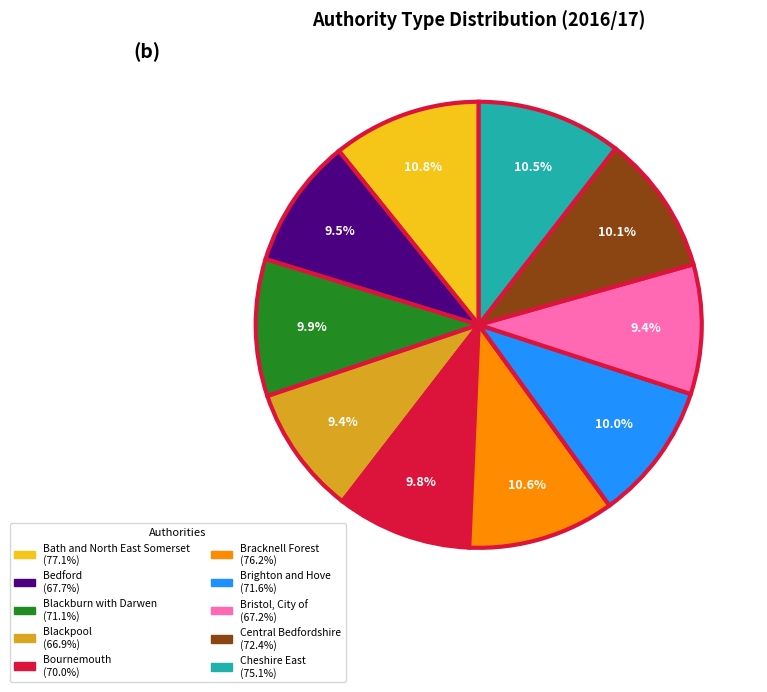

Which has a higher value, Central Bedfordshire or Blackpool?

Central Bedfordshire